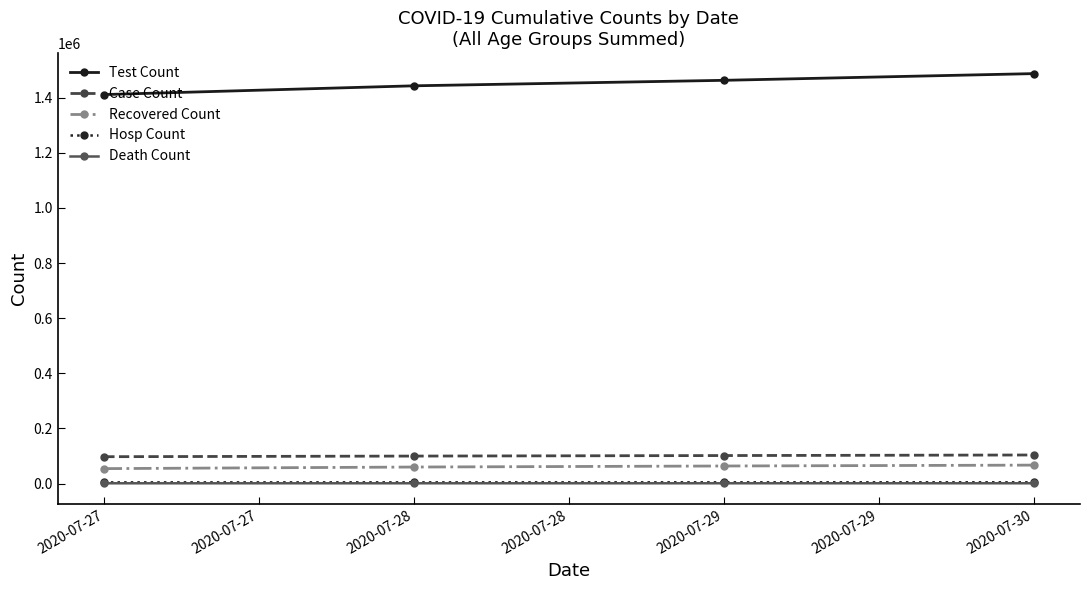

Read the Test Count value at 2020-07-27, to the nearest 10.

1411660